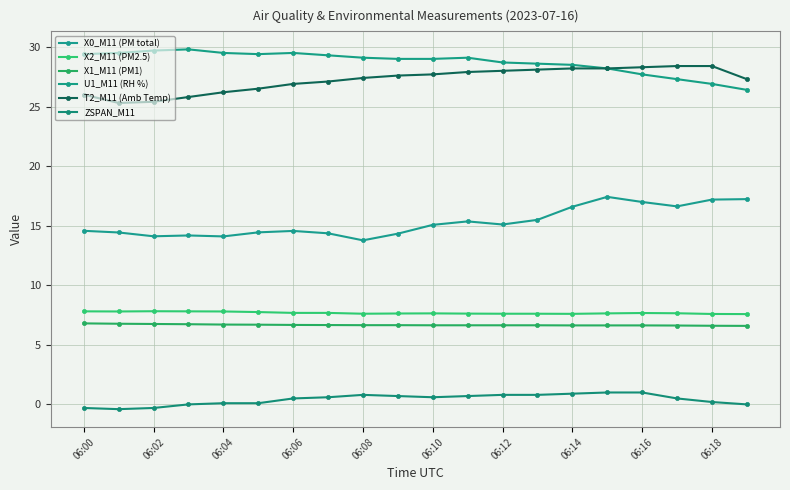

True or false: U1_M11 (RH %) and ZSPAN_M11 cross at least once.

False